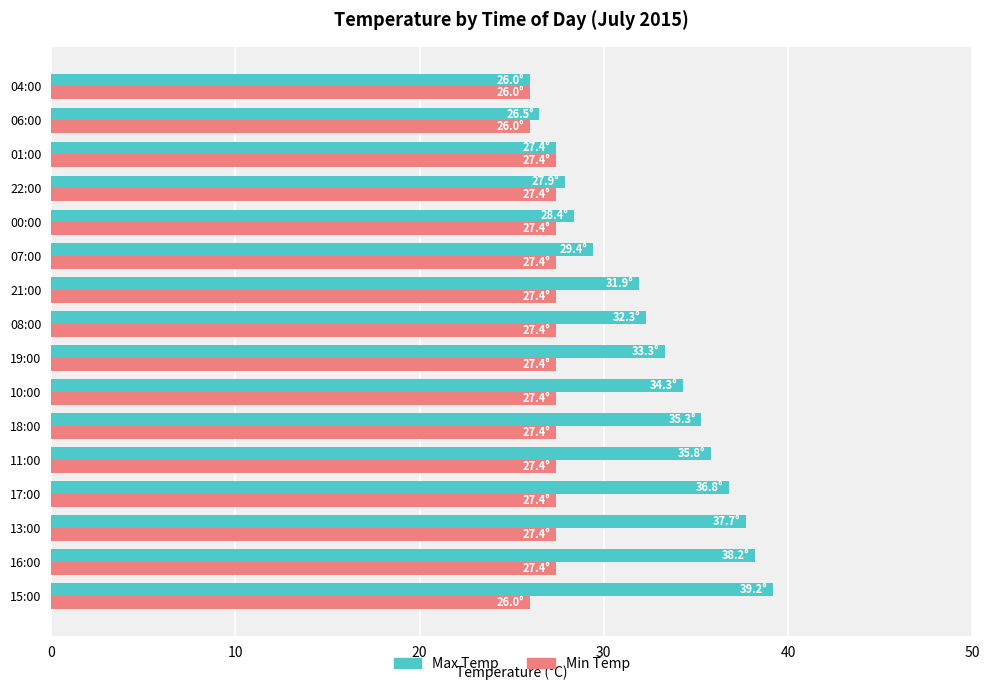

What is the difference between the Max Temp values at 08:00 and 07:00?

2.9